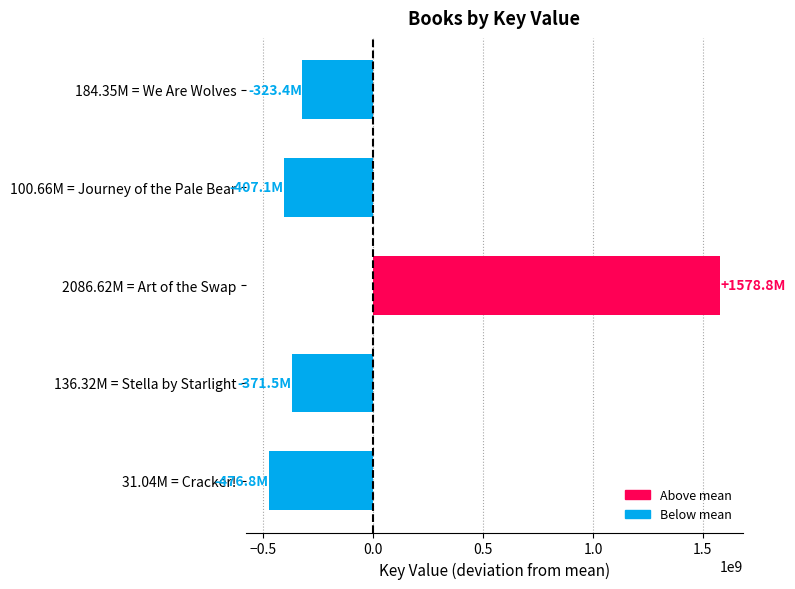

Reading top to bottom, transcribe all the data shown in this chart.

184.35M = We Are Wolves=-323446687.8	100.66M = Journey of the Pale Bear=-407137218.8	2086.62M = Art of the Swap=1578823441.2	136.32M = Stella by Starlight=-371480968.8	31.04M = Cracker!=-476758565.8